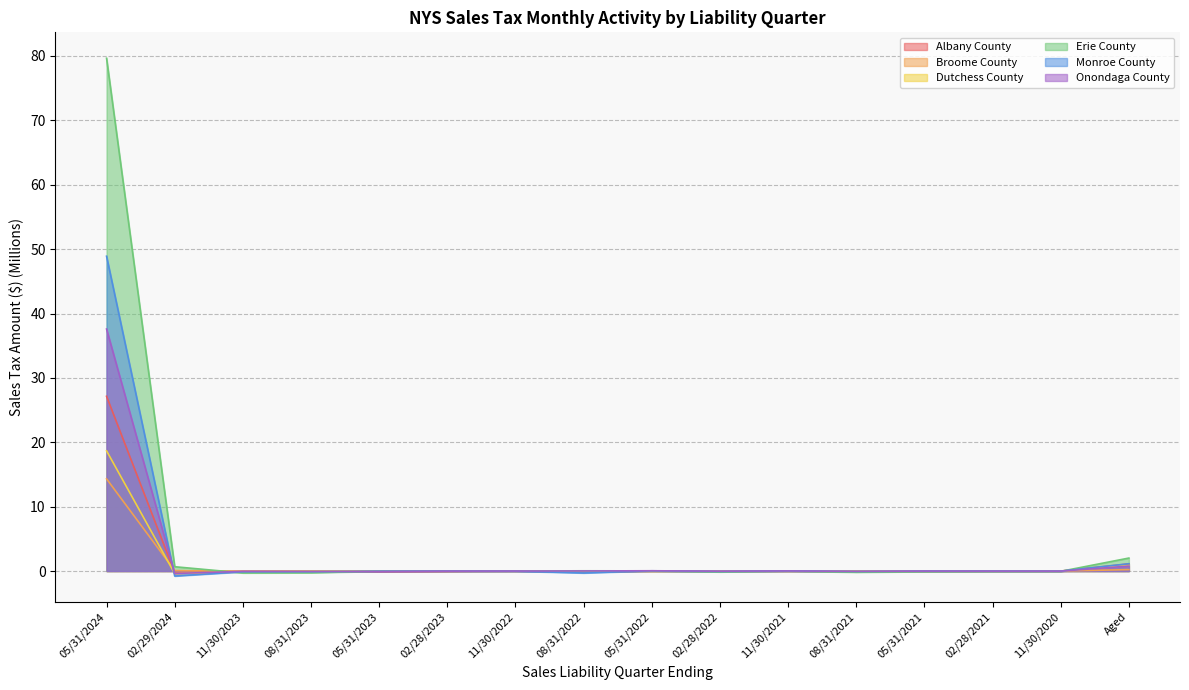

The Onondaga County series shows -0.0 at 02/28/2022. True or false?

False